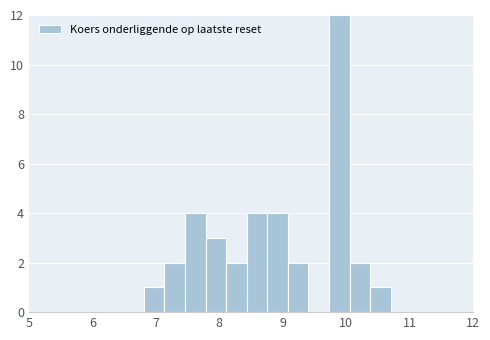

Read against the x-axis, roughly where is the centre of the tallest bar?

9.9